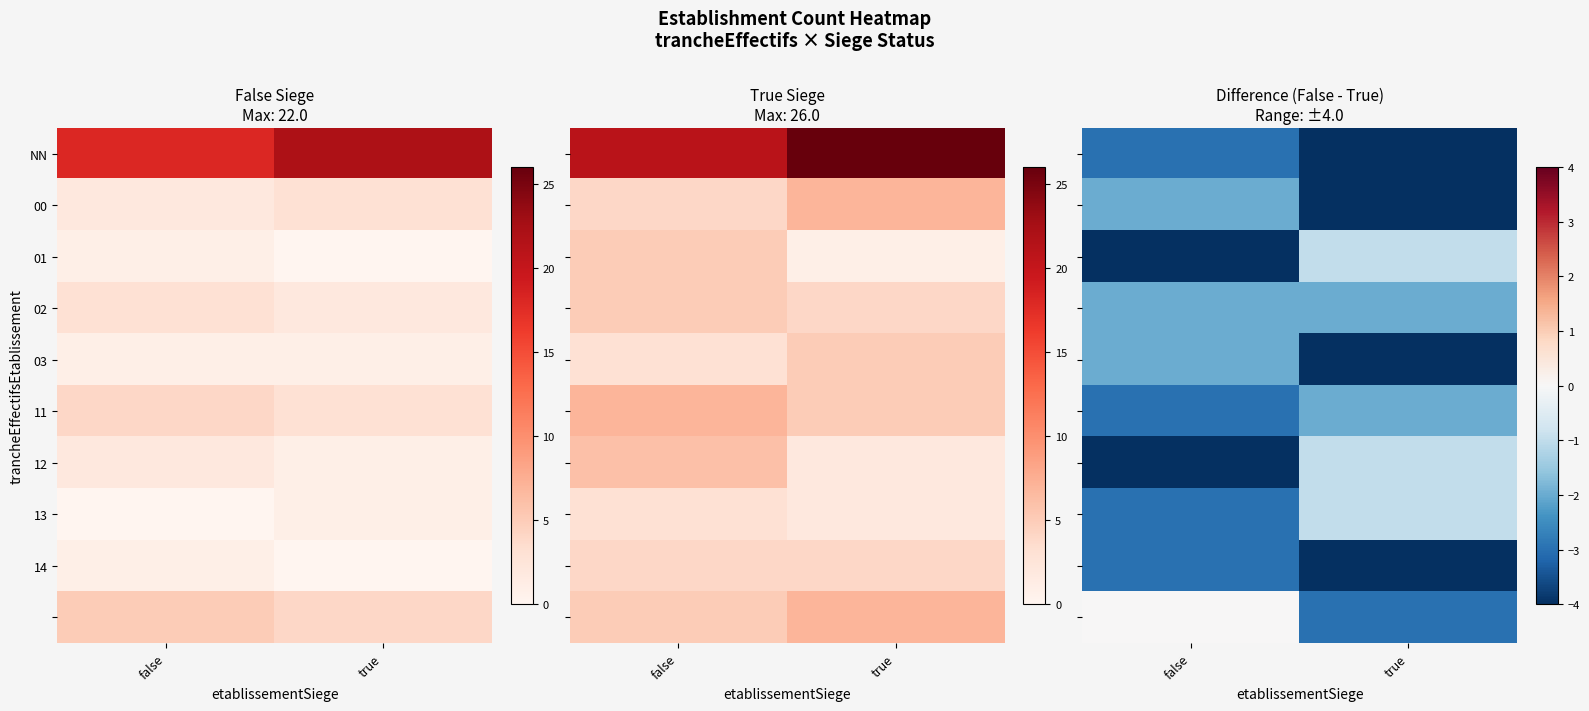

At which label is 12 closest to -2?

true